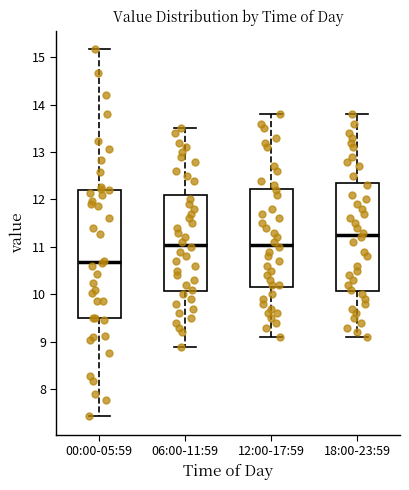

Which box's median line is the lowest?

00:00-05:59